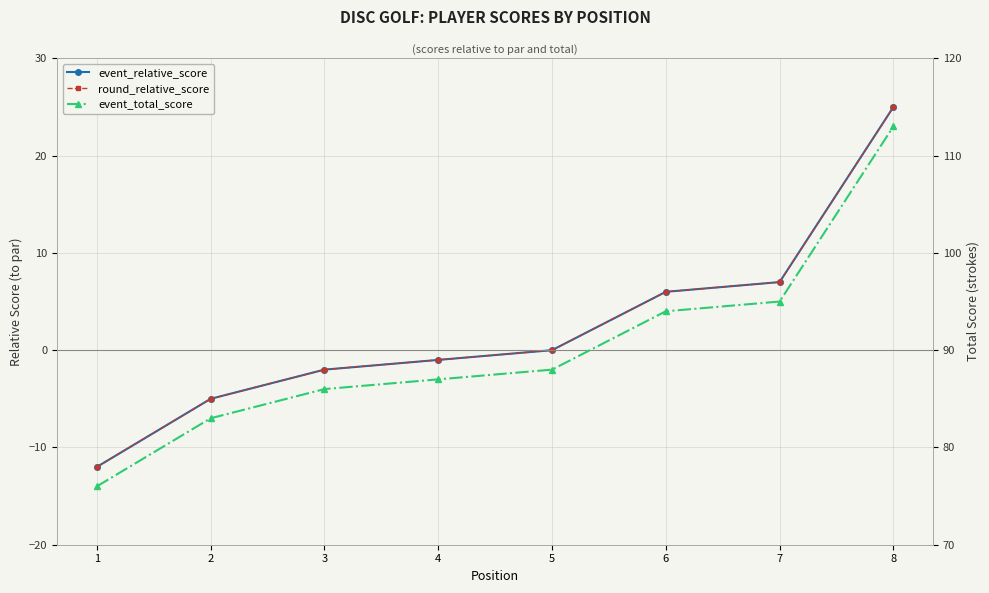

At which category is the sum across all series the highest?

8